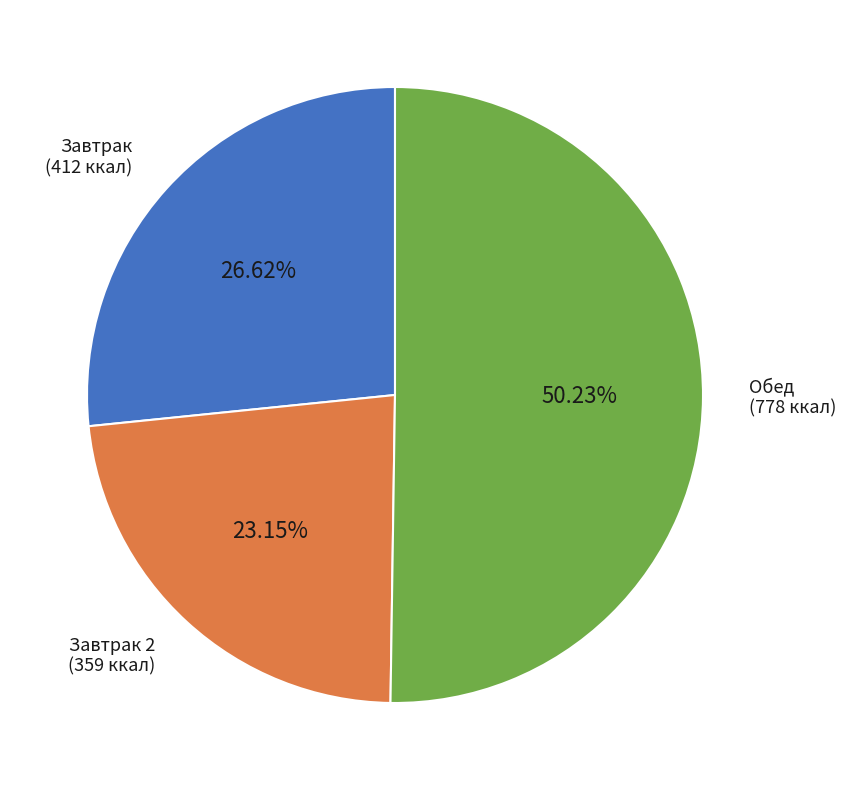

How many segments does this pie chart have?

3